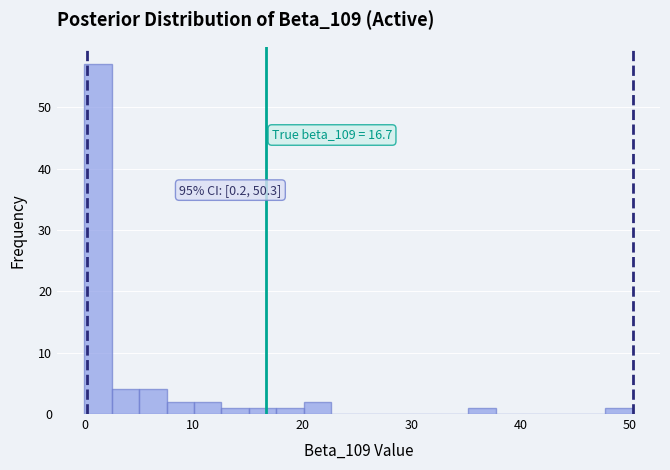

Around what value on the x-axis is the tallest bar? Give the approximate position of its centre, as read against the axis.

1